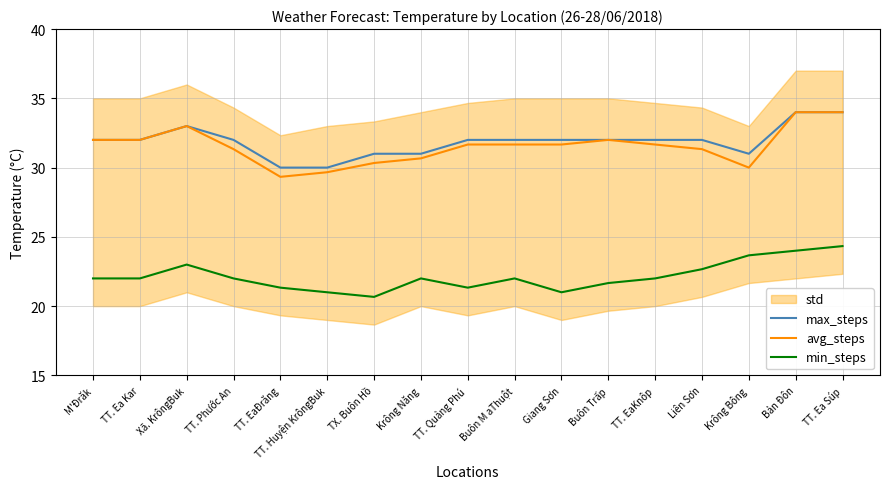

How many values in the min_steps series are below 22?

6